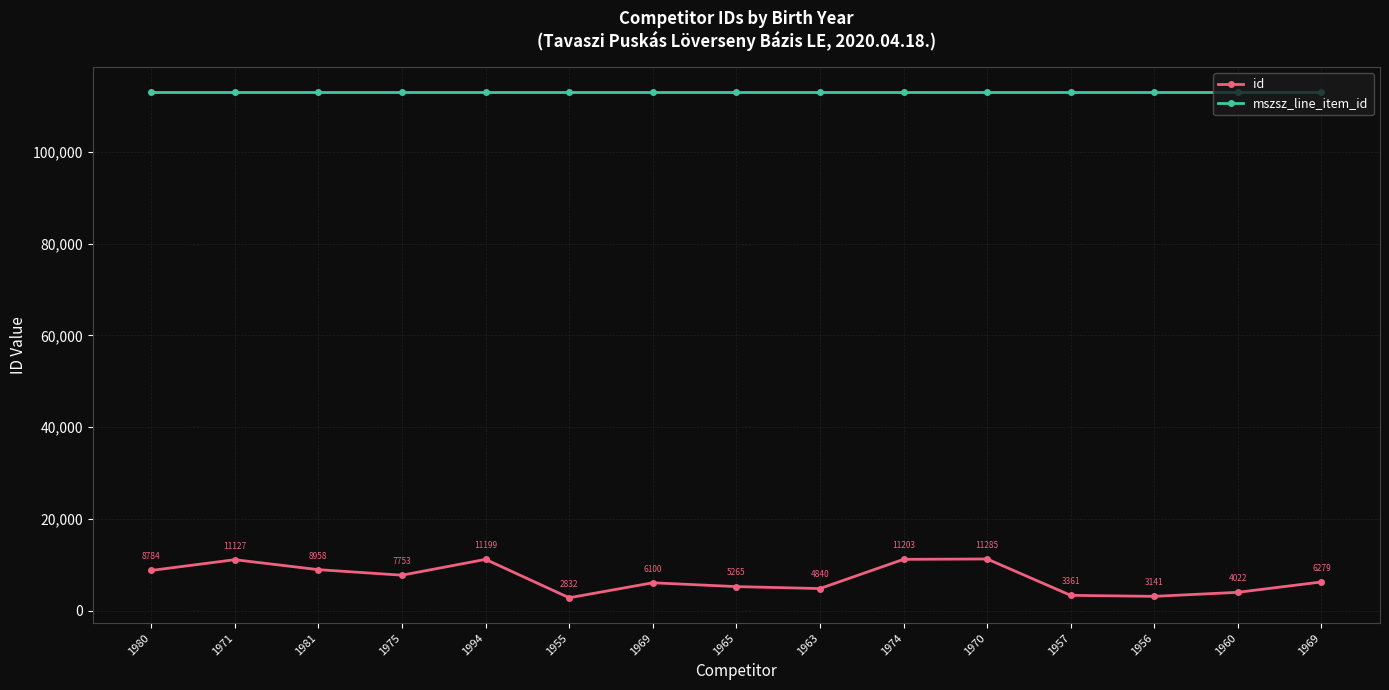

What is the difference between the second highest and second lowest values in the id series?

8062